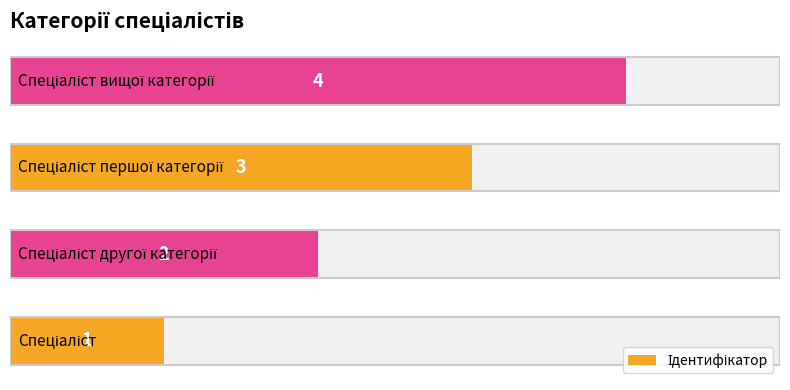

Count the number of data series in this chart.

1